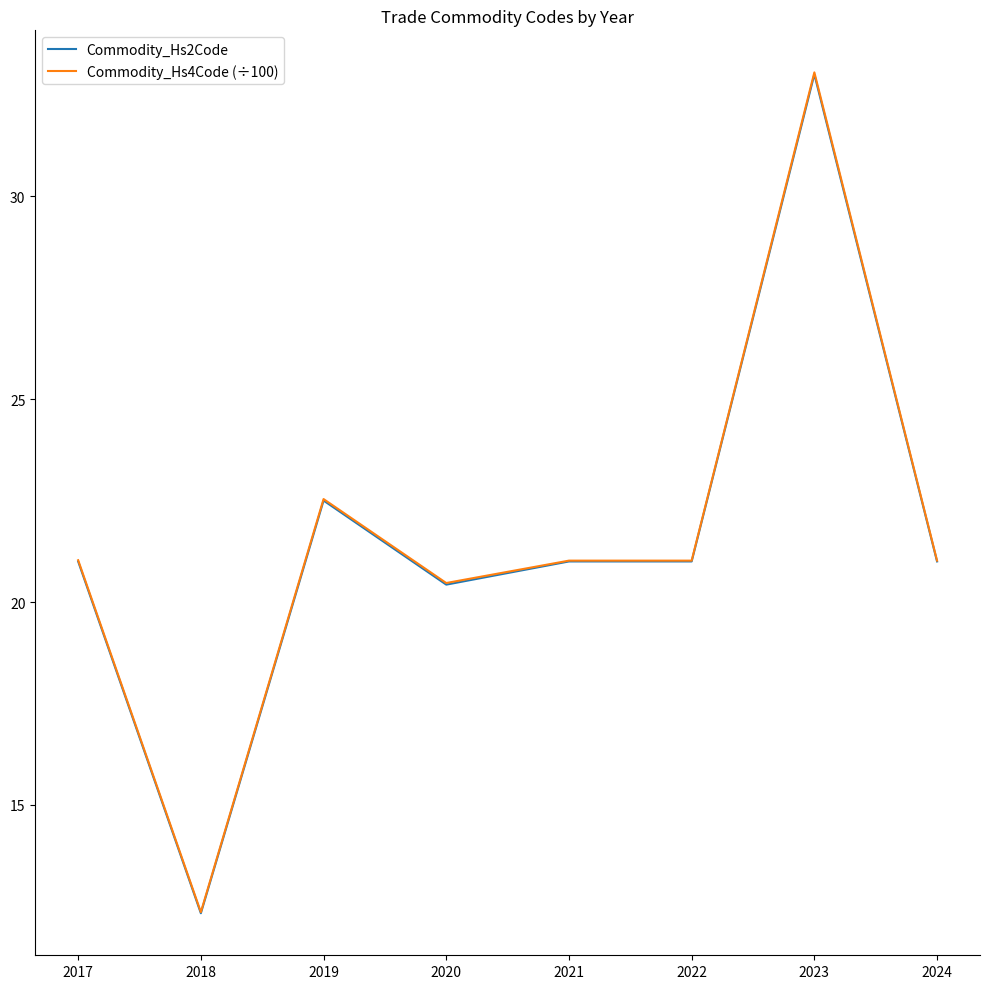

At how many categories does at least one series exceed 23?

1